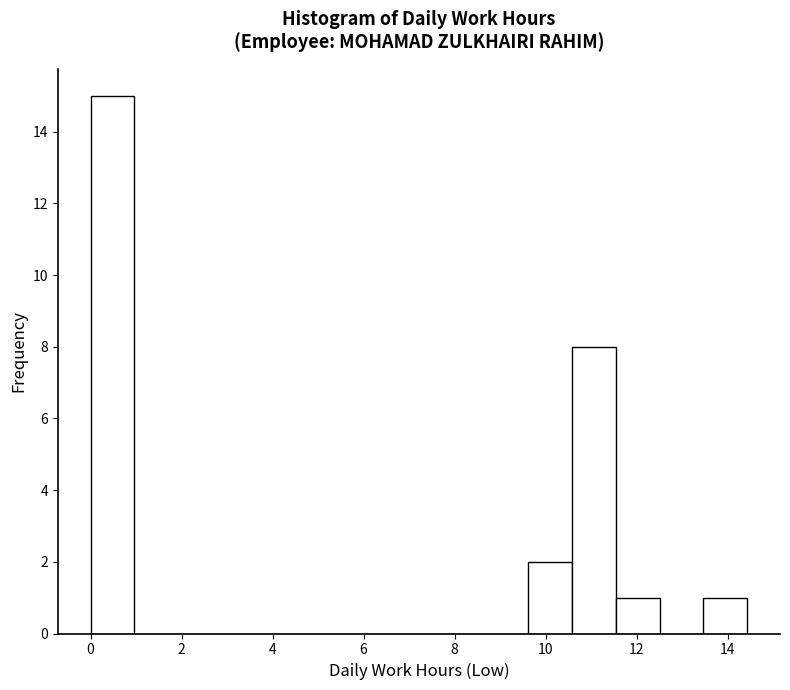

Reading left to right, transcribe this chart: for each bar, give the range it covers on the x-axis and its height. Neither the bar edges nor the heights are printed on the chart, so give them approximately, as read against the axes.

0.0 to 1.0: 15
1.0 to 2.0: 0
2.0 to 2.8: 0
2.8 to 3.8: 0
3.8 to 4.8: 0
4.8 to 5.8: 0
5.8 to 6.8: 0
6.8 to 7.6: 0
7.6 to 8.6: 0
8.6 to 9.6: 0
9.6 to 10.6: 2
10.6 to 11.6: 8
11.6 to 12.6: 1
12.6 to 13.4: 0
13.4 to 14.4: 1